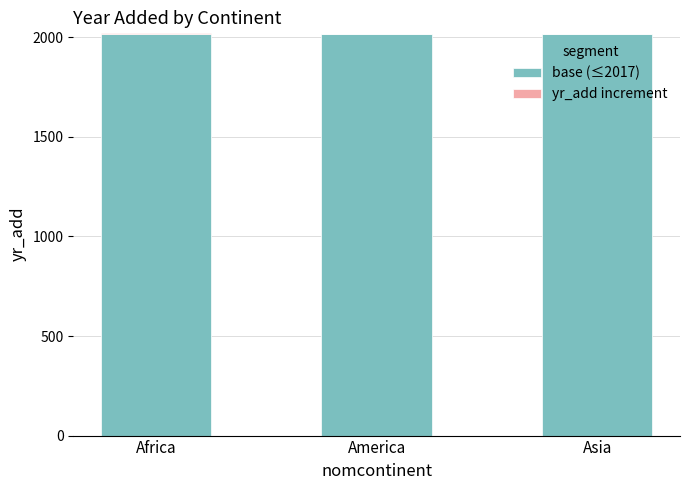

The value of base (≤2017) at Africa is 2017. True or false?

True